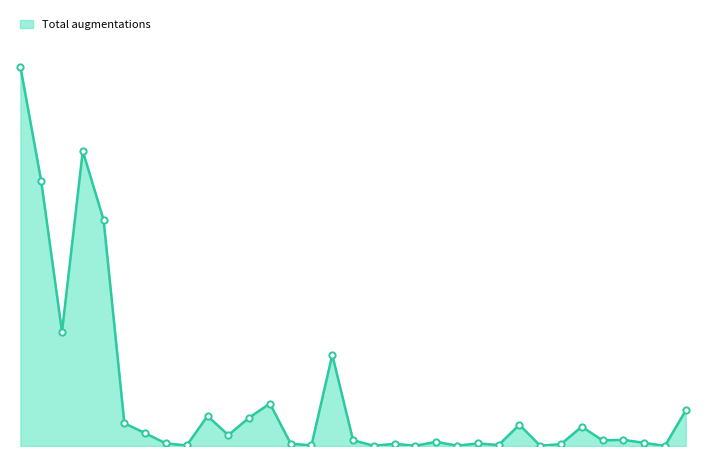

How many data points are less than 101?

16